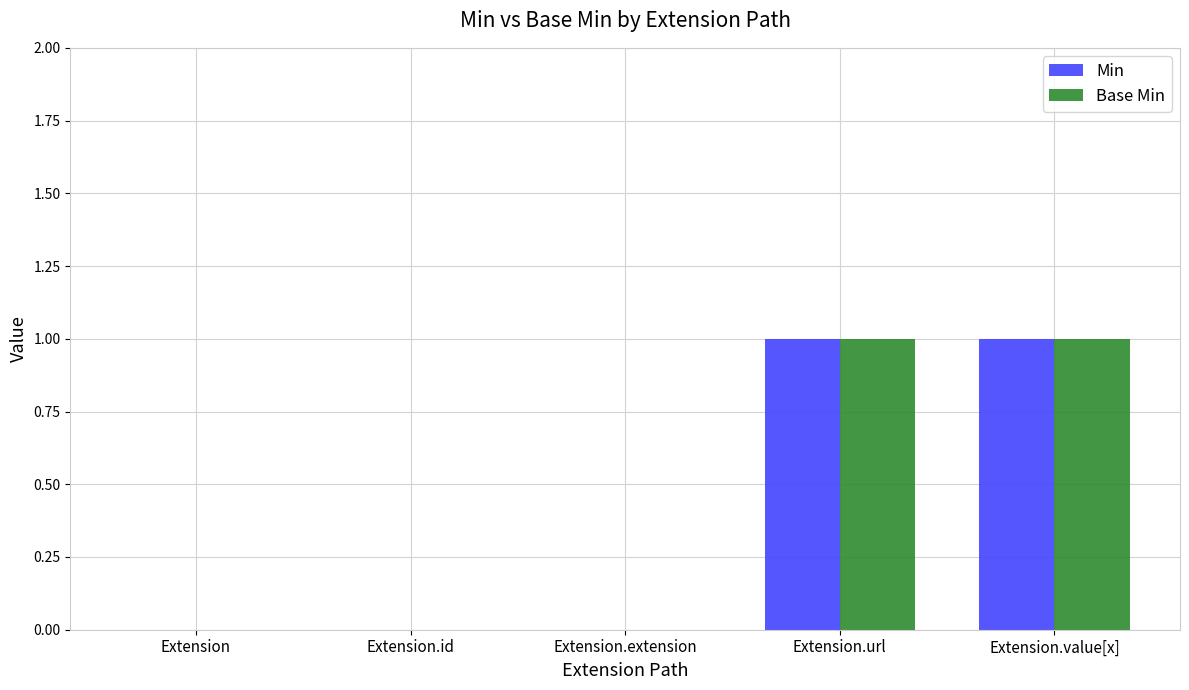

What is the sum of all Base Min values?

2